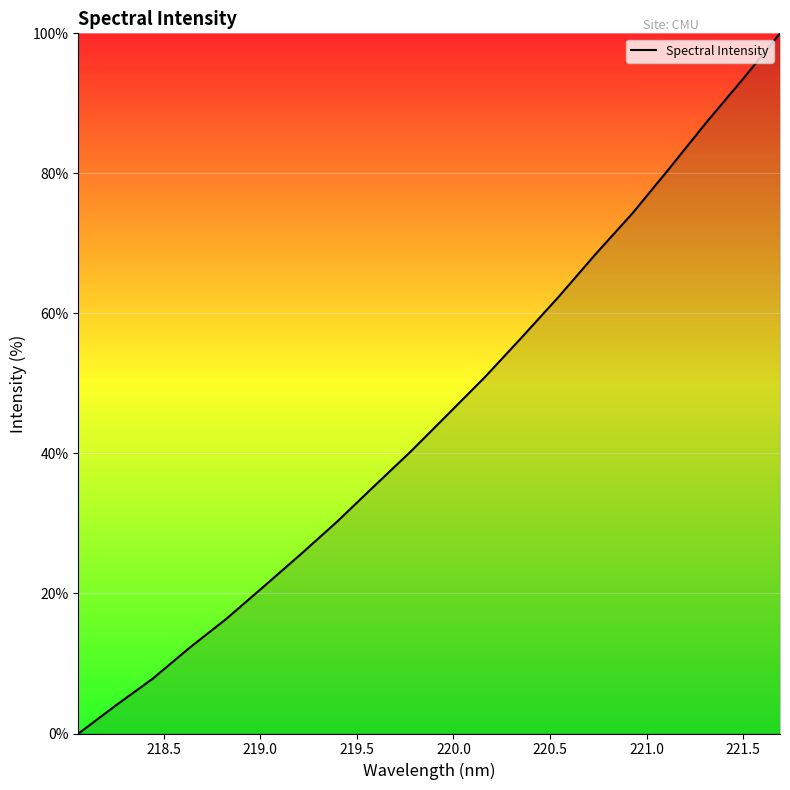

What is the difference between the maximum and minimum values?

100.0